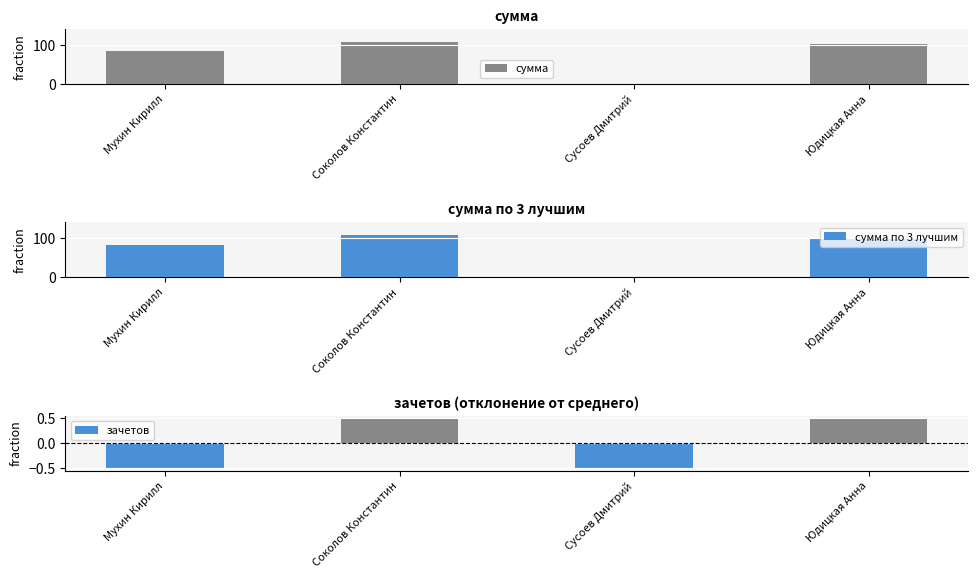

What position from the left is Соколов Константин?

2